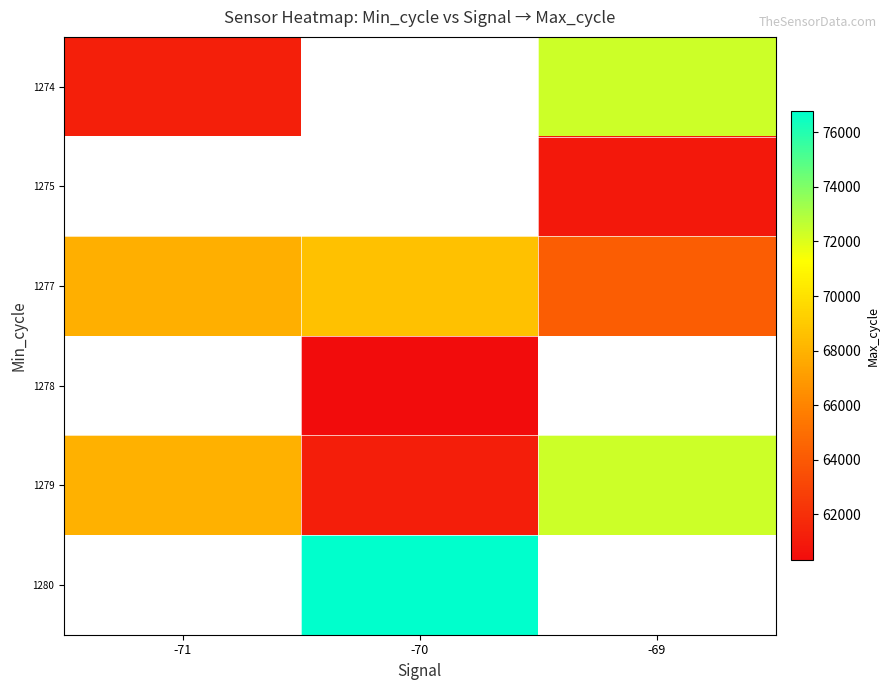

True or false: 1277 has a value of 40283.2 at -69.

False